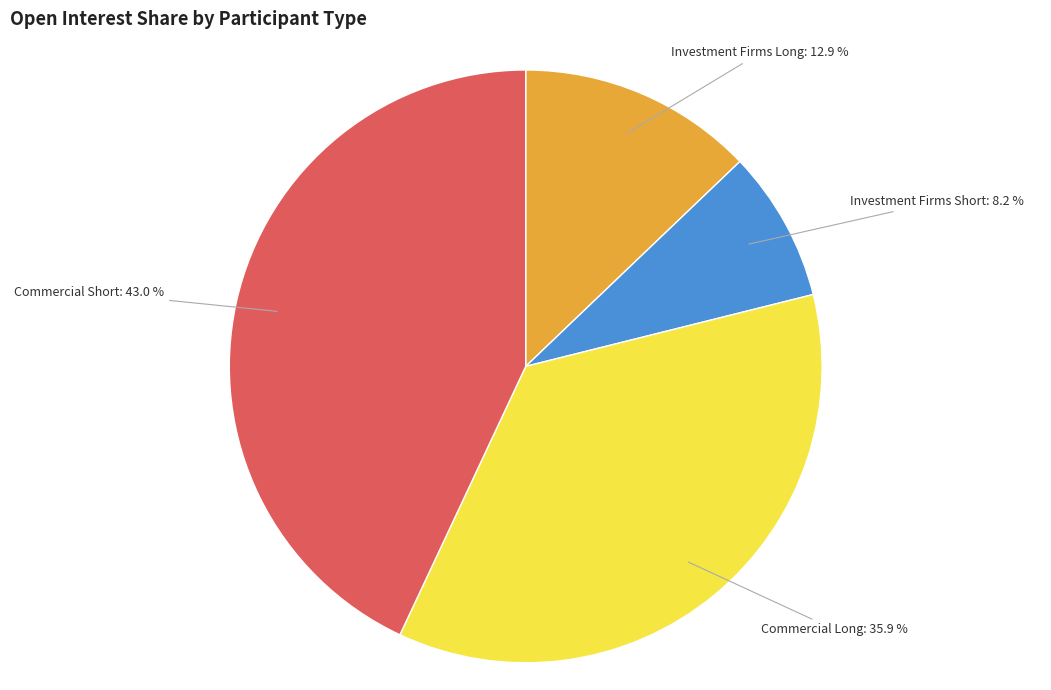

To the nearest percent, what portion does Investment Firms Short represent?

8%